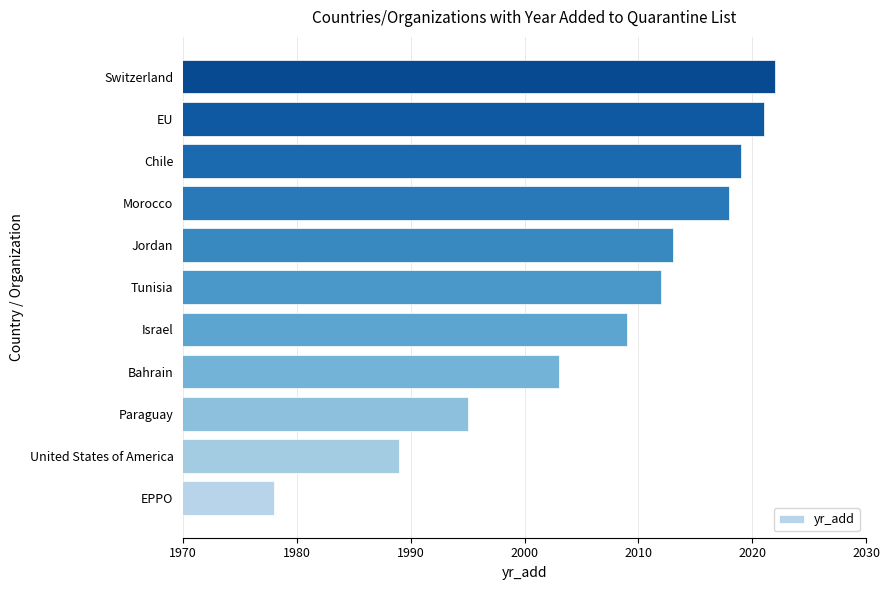

What is the change in value from United States of America to Morocco?

+29